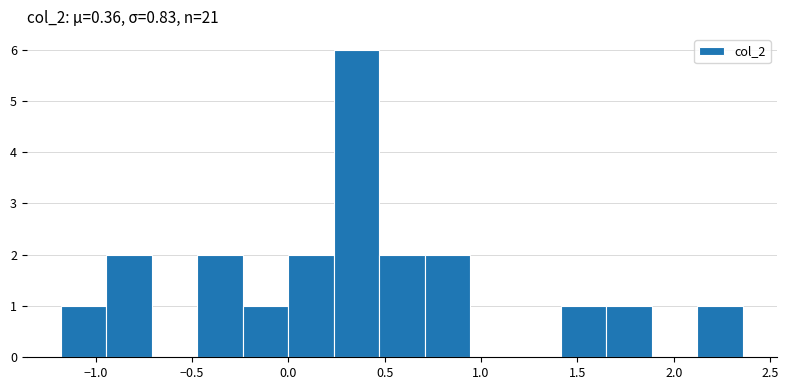

Reading left to right, transcribe this chart: for each bar, give the range it covers on the x-axis and its height. Neither the bar edges nor the heights are printed on the chart, so give them approximately, as read against the axes.

-1.20 to -0.95: 1
-0.95 to -0.70: 2
-0.70 to -0.45: 0
-0.45 to -0.25: 2
-0.25 to 0.00: 1
0.00 to 0.25: 2
0.25 to 0.45: 6
0.45 to 0.70: 2
0.70 to 0.95: 2
0.95 to 1.20: 0
1.20 to 1.40: 0
1.40 to 1.65: 1
1.65 to 1.90: 1
1.90 to 2.10: 0
2.10 to 2.35: 1